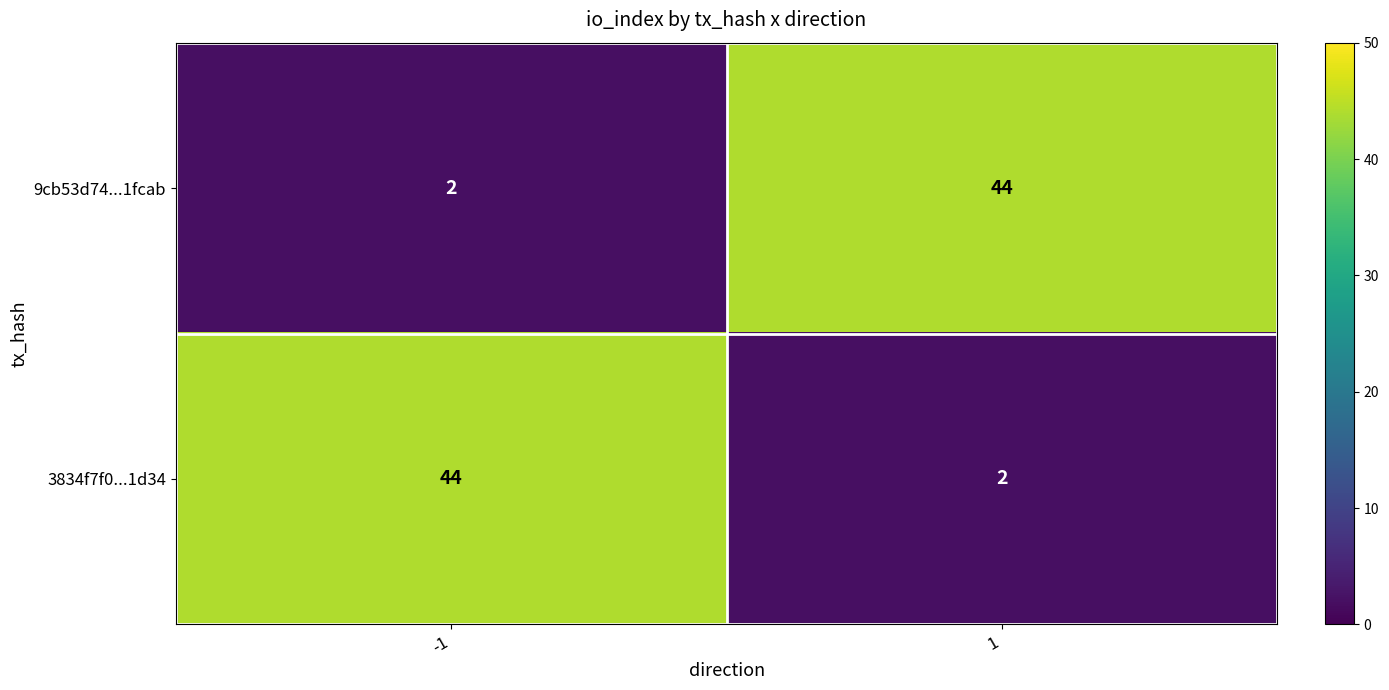

How many values in the 9cb53d74...1fcab series are below 44?

1